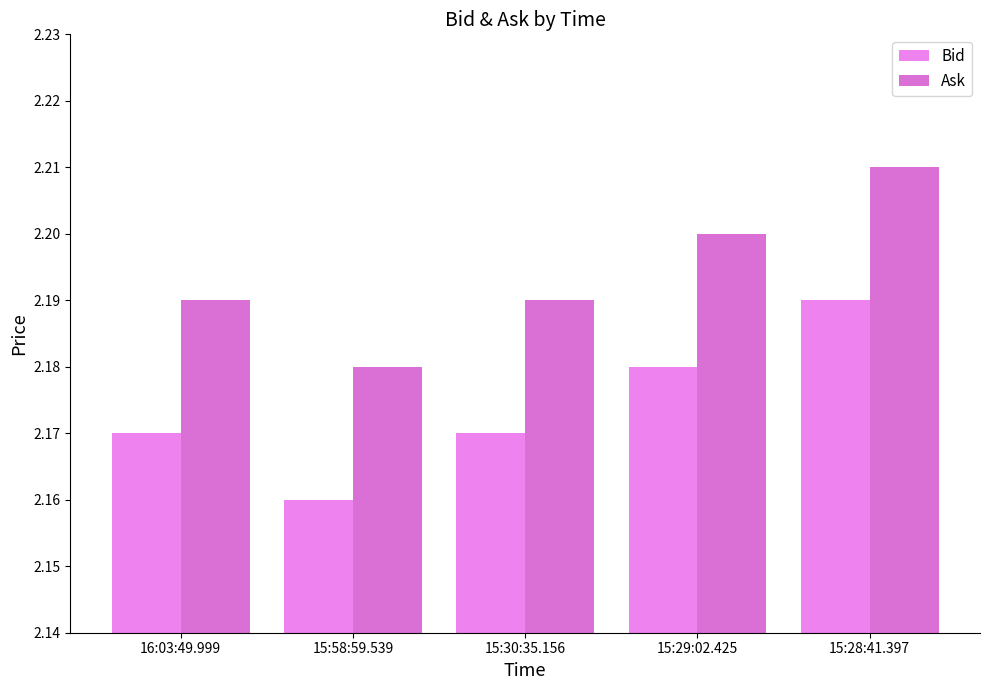

At which category is the sum across all series the highest?

15:28:41.397